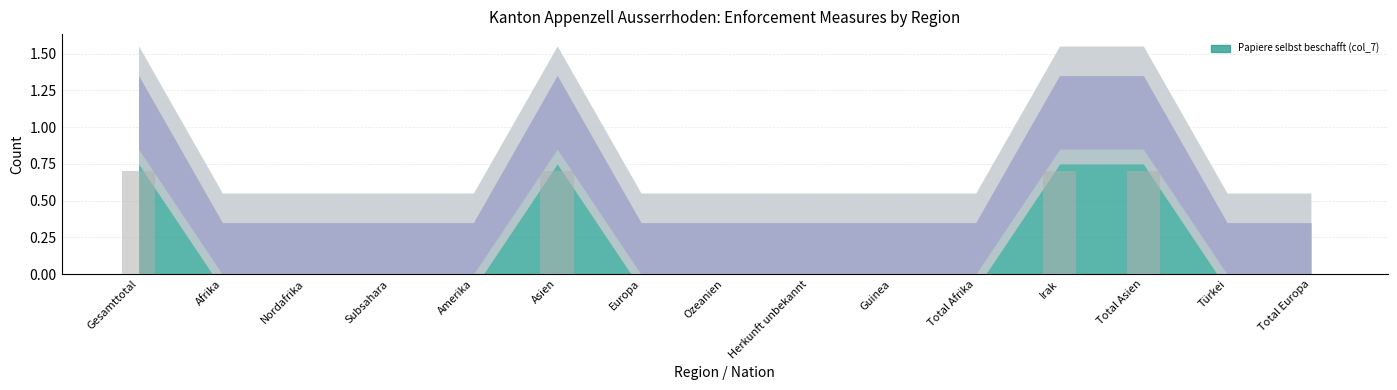

Is it true that the value at Amerika is 0.0?

True